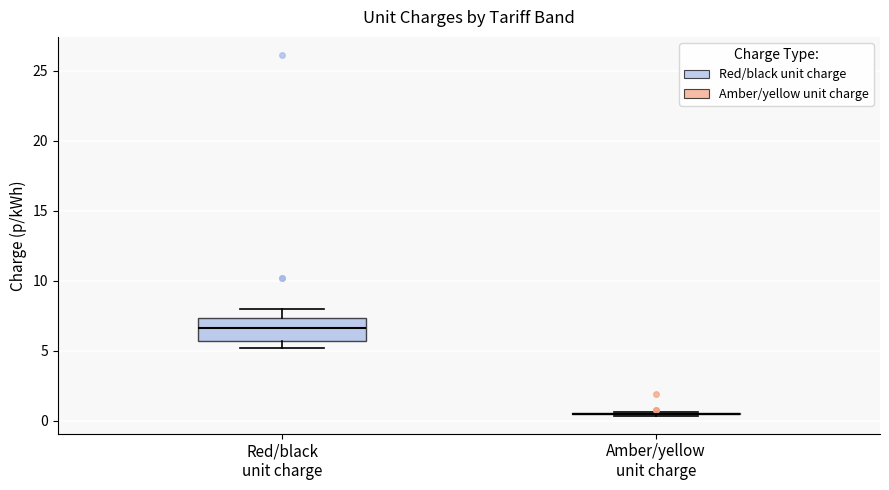

Reading left to right, transcribe this box plot: for each box, give where its median line is, the range the box spans, and where its two whiskers end, as read against the y-axis. The values are not printed on the chart, so give them approximately, as read against the axis.

Red/black unit charge: median 6.5, box 5.5 to 7.5, whiskers 5.0 to 8.0
Amber/yellow unit charge: box collapsed to a line at 0.5, whiskers 0.5 to 0.5